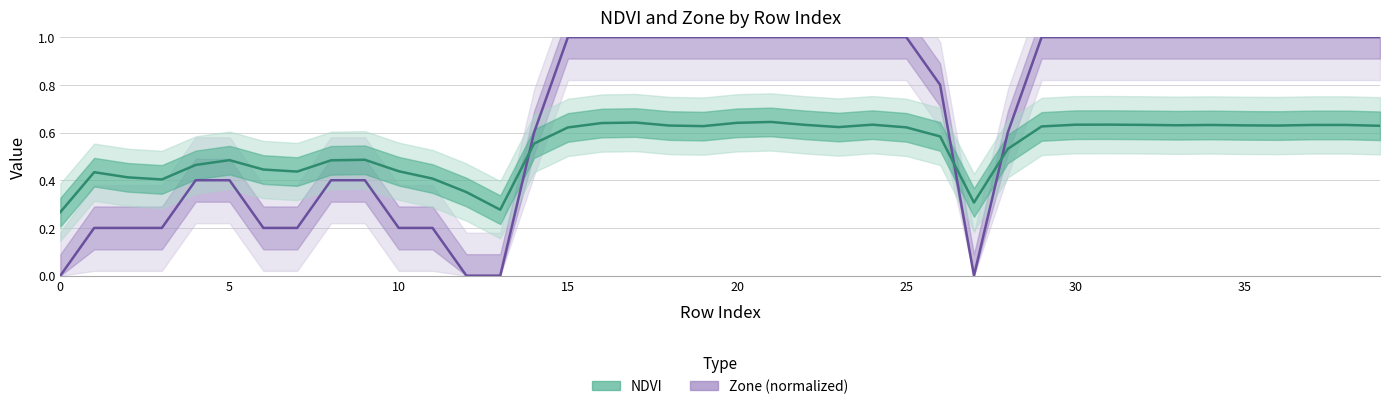

Reading left to right, transcribe all the data shown in this chart.

NDVI: 0=0.3	1=0.4	2=0.4	3=0.4	4=0.5	5=0.5	6=0.4	7=0.4	8=0.5	9=0.5	10=0.4	11=0.4	12=0.4	13=0.3	14=0.6	15=0.6	16=0.6	17=0.6	18=0.6	19=0.6	20=0.6	21=0.6	22=0.6	23=0.6	24=0.6	25=0.6	26=0.6	27=0.3	28=0.5	29=0.6	30=0.6	31=0.6	32=0.6	33=0.6	34=0.6	35=0.6	36=0.6	37=0.6	38=0.6	39=0.6
Zone: 0=0.0	1=0.2	2=0.2	3=0.2	4=0.4	5=0.4	6=0.2	7=0.2	8=0.4	9=0.4	10=0.2	11=0.2	12=0.0	13=0.0	14=0.6	15=1.0	16=1.0	17=1.0	18=1.0	19=1.0	20=1.0	21=1.0	22=1.0	23=1.0	24=1.0	25=1.0	26=0.8	27=0.0	28=0.6	29=1.0	30=1.0	31=1.0	32=1.0	33=1.0	34=1.0	35=1.0	36=1.0	37=1.0	38=1.0	39=1.0